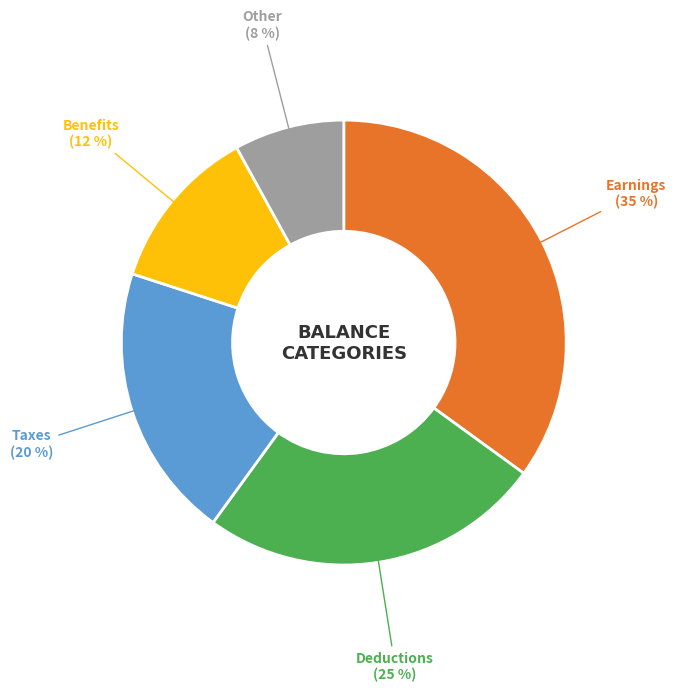

To the nearest percent, what percentage of the pie is Deductions?

25%